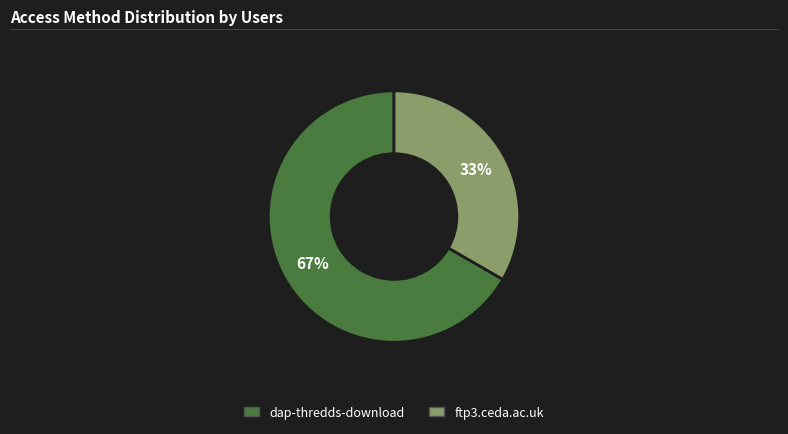

The dap-thredds-download slice represents 67% of the pie. True or false?

True